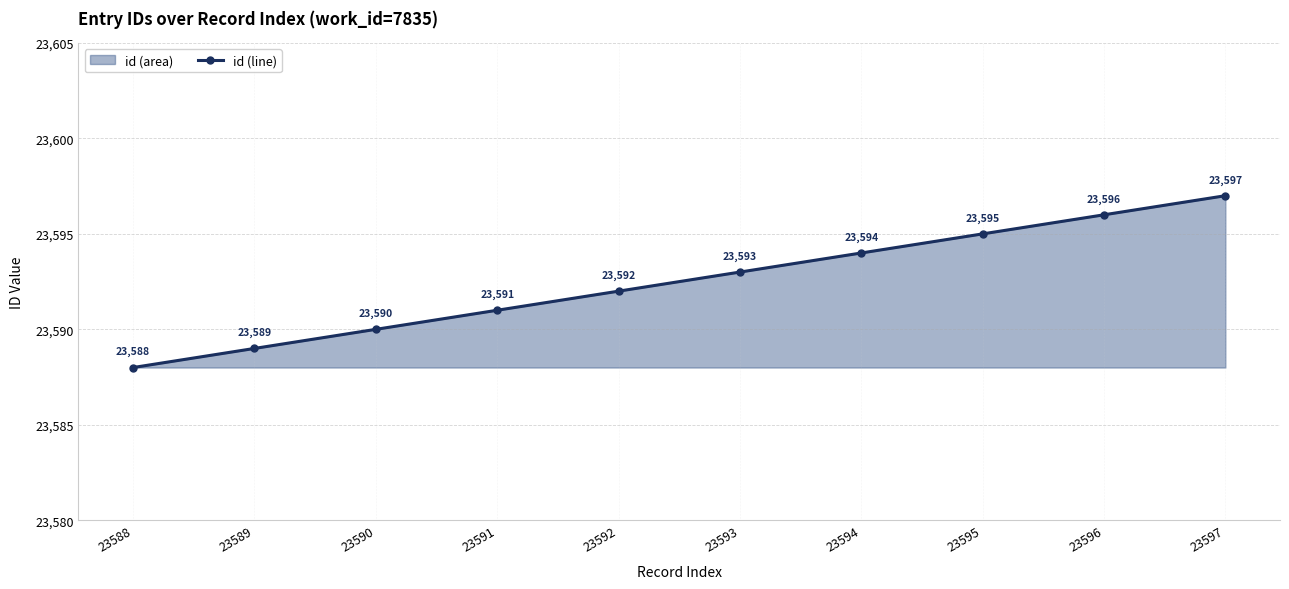

What is the sum of all values?

235925